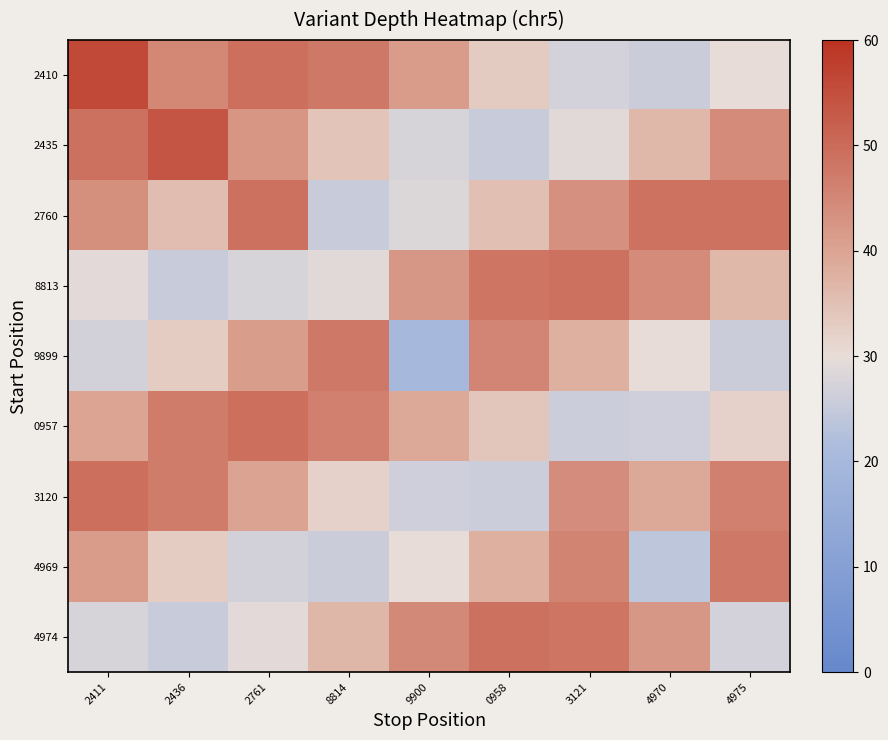

Rank the series by their maximum value, from highest to lowest.

2410, 2435, 0957, 3120, 4974, 8813, 2760, 9899, 4969